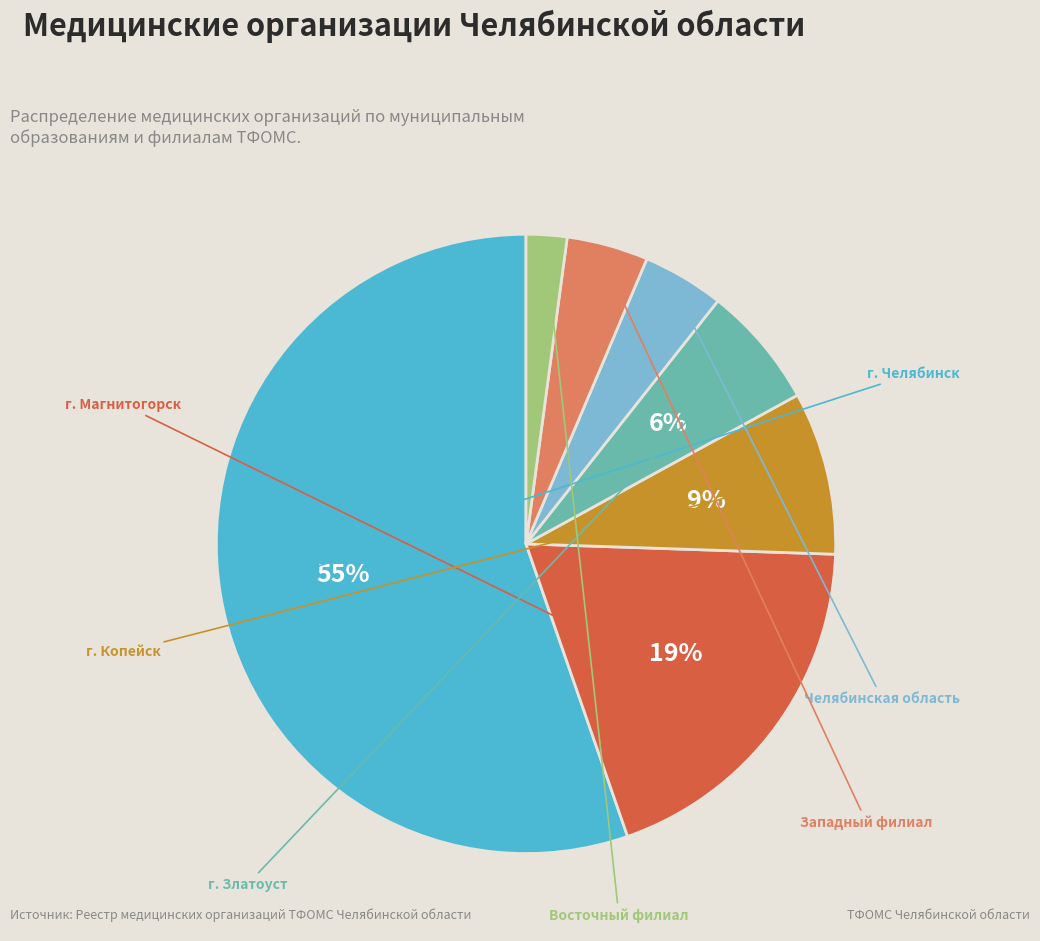

To the nearest percent, what is the average slice percentage?

14%